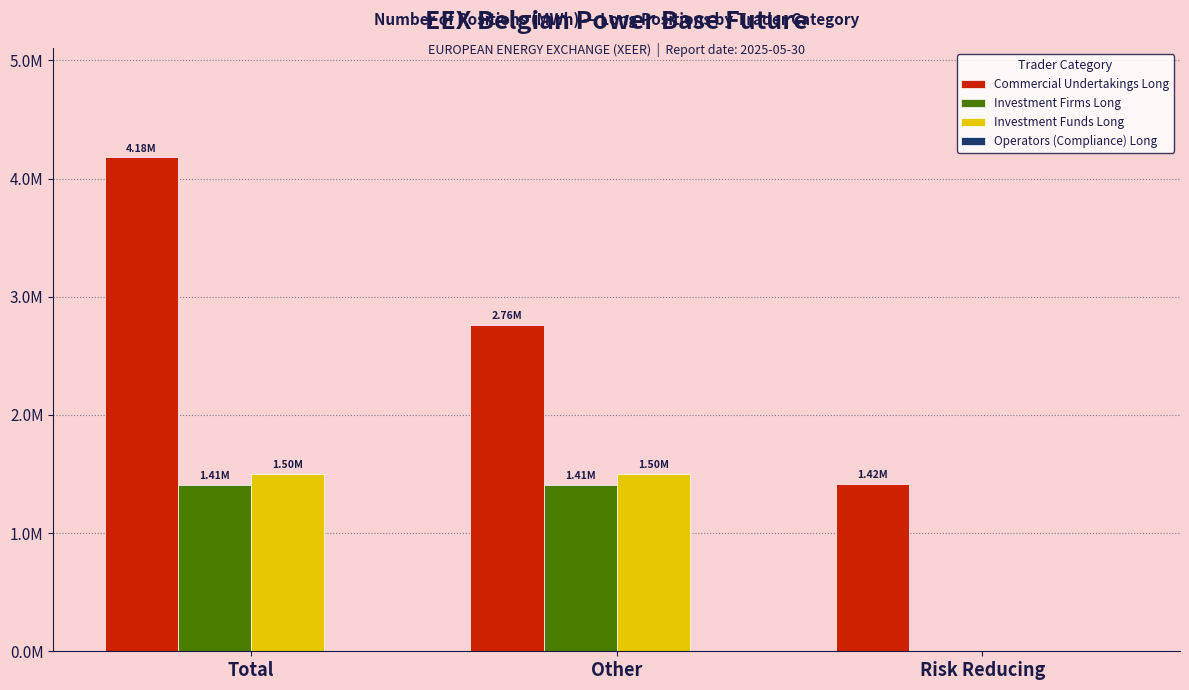

How many values in the Commercial Undertakings Long series are below 2762030?

1